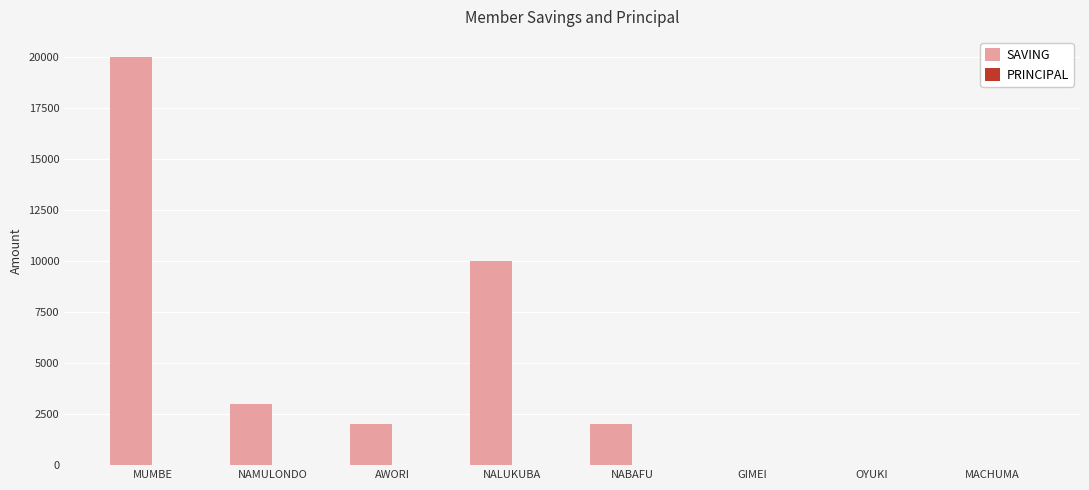

Are the bars horizontal?

No